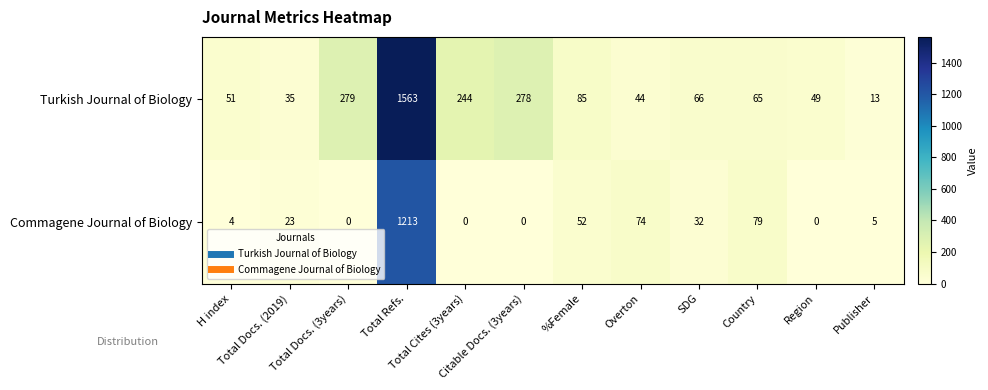

At which category does the chart reach its peak across all series?

Total Refs.